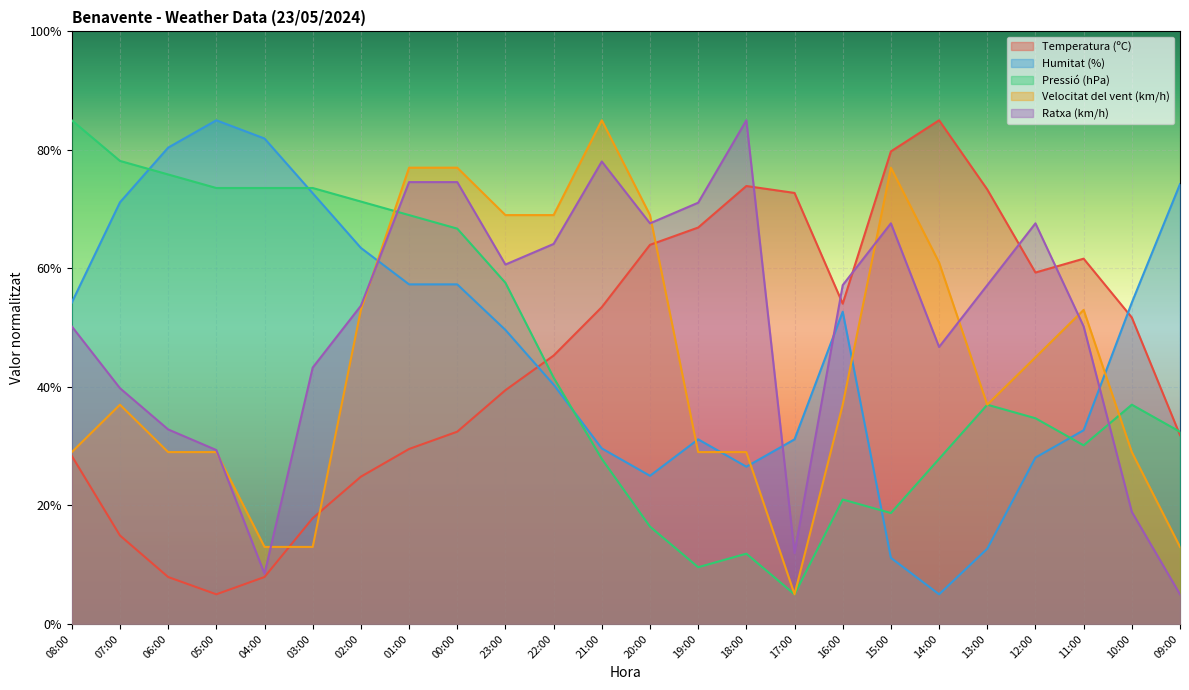

True or false: Ratxa (km/h) and Pressió (hPa) intersect in this chart.

True